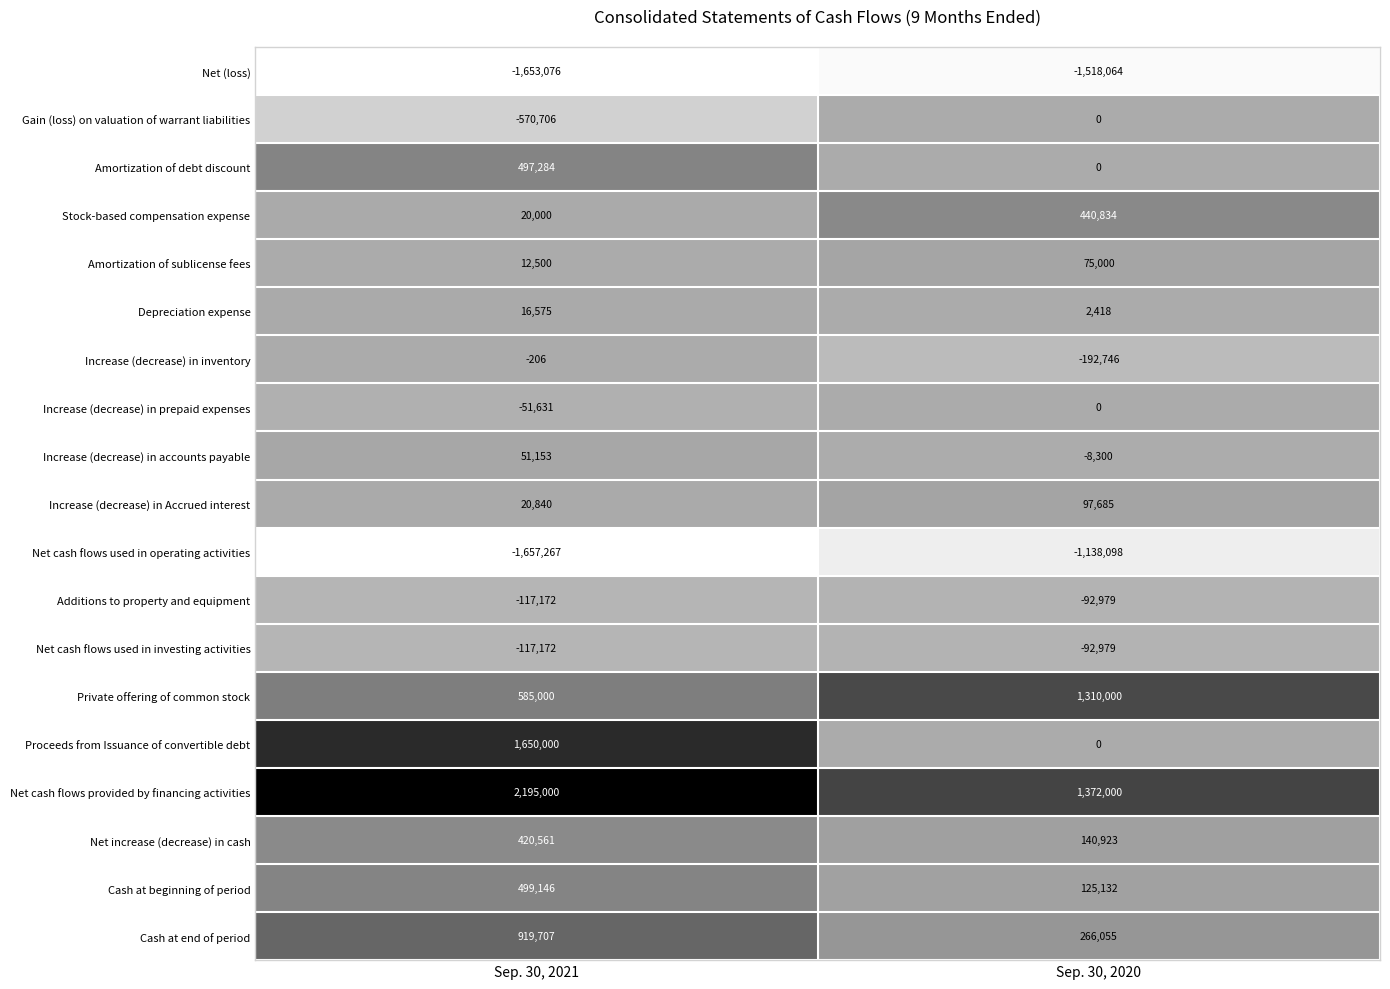

What is the difference between the Net increase (decrease) in cash values at Sep. 30, 2021 and Sep. 30, 2020?

279638